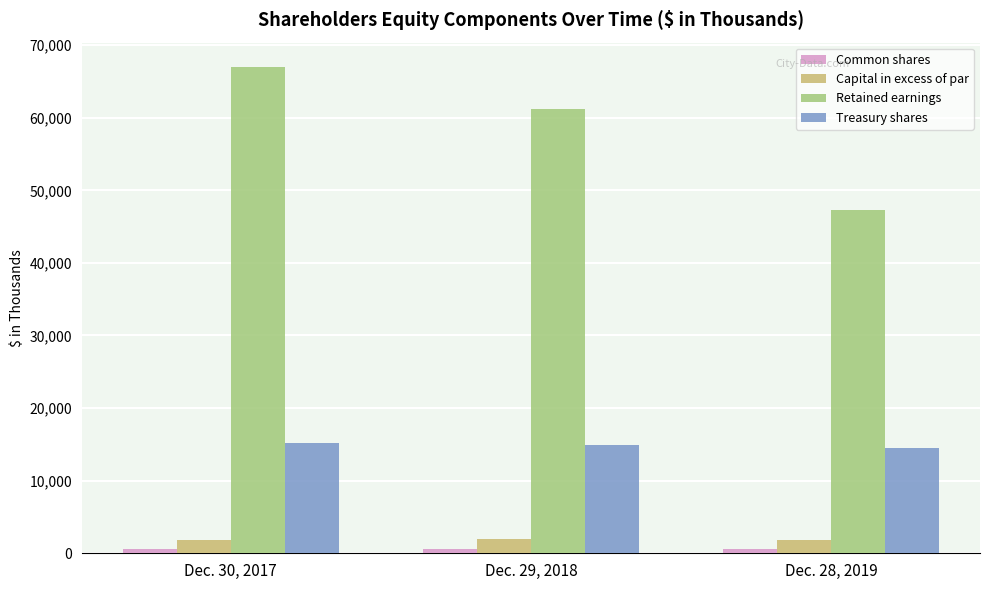

Which series has the largest range (max minus min)?

Retained earnings